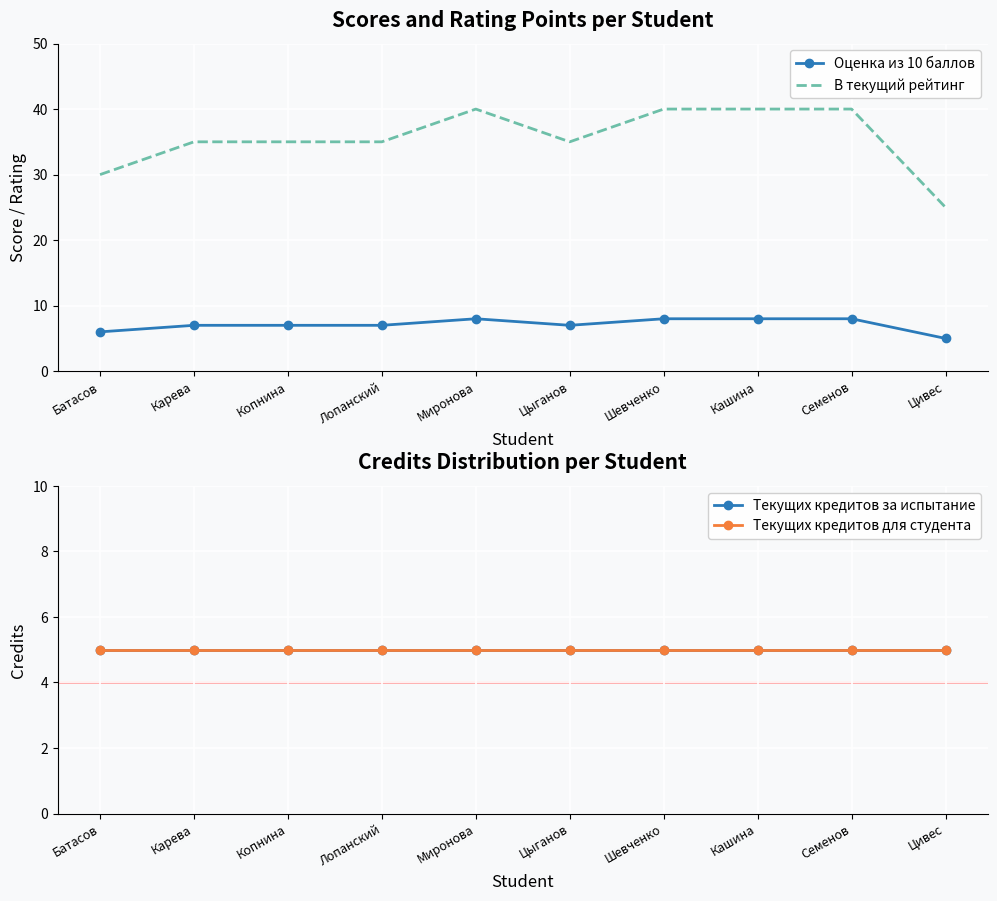

Which series has the largest range (max minus min)?

В текущий рейтинг